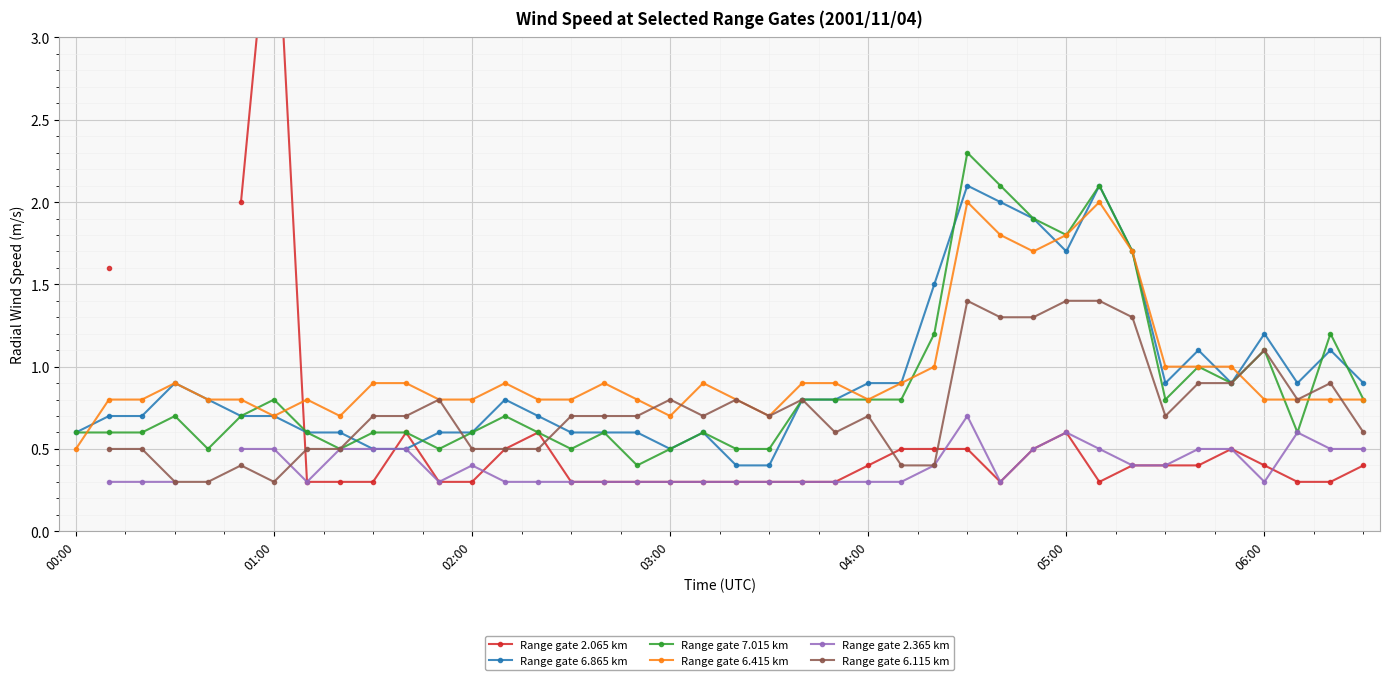

Which series has the largest total across all categories?

Range gate 6.415 km